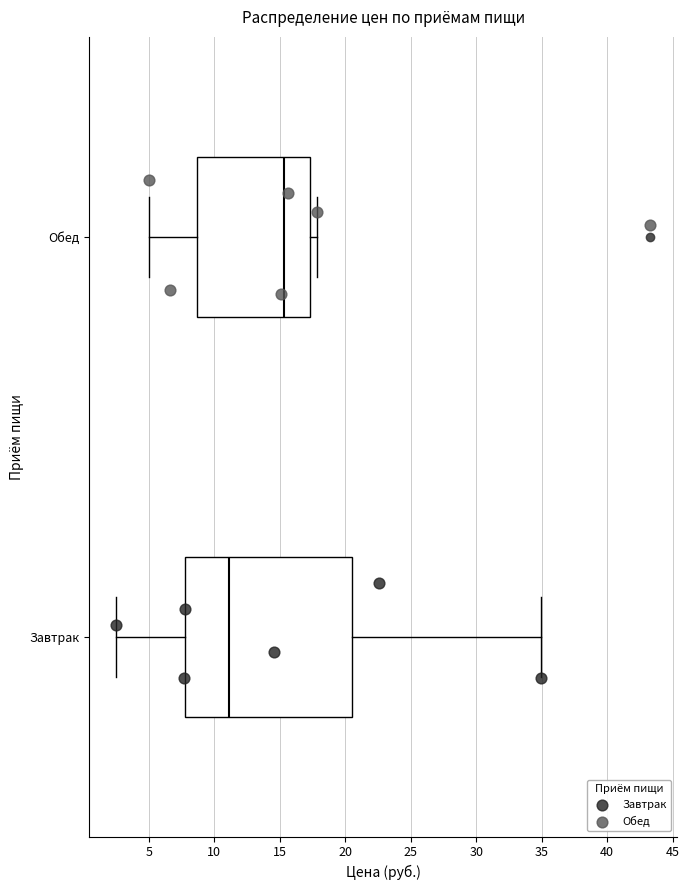

Reading bottom to top, read every box against the x-axis: the position of its median line, the range the box covers, and the ends of its whiskers. The values are not printed on the chart, so give them approximately, as read against the axis.

Завтрак: median 11.0, box 7.5 to 20.5, whiskers 2.5 to 35.0
Обед: median 15.5, box 8.5 to 17.5, whiskers 5.0 to 18.0